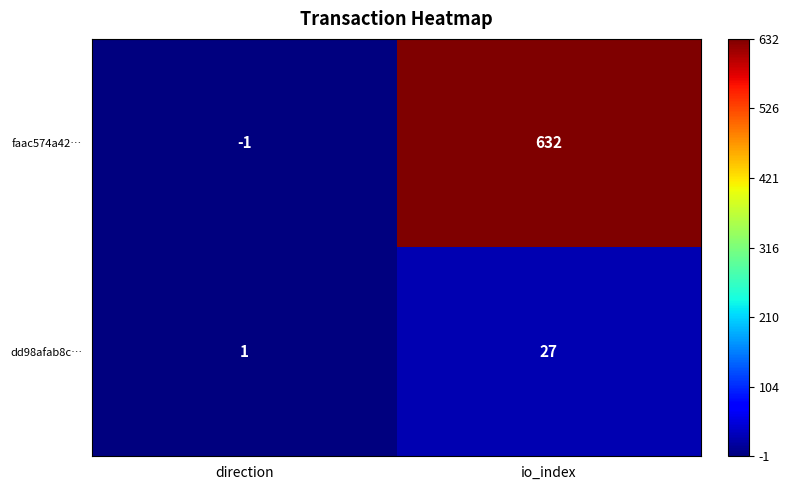

Which category has the lowest value across all series?

direction